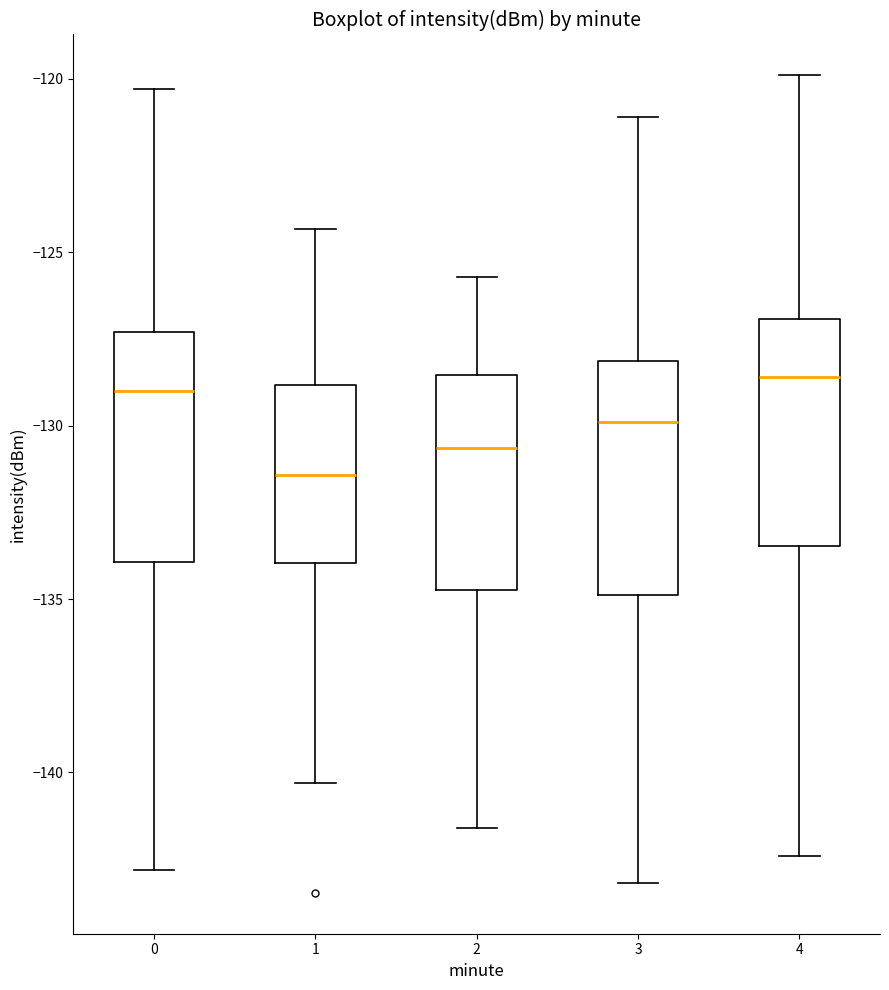

Where does the lower whisker of the box at x = 1 end on the y-axis? The values are not printed on the chart, so give them approximately, as read against the axis.

-140.5